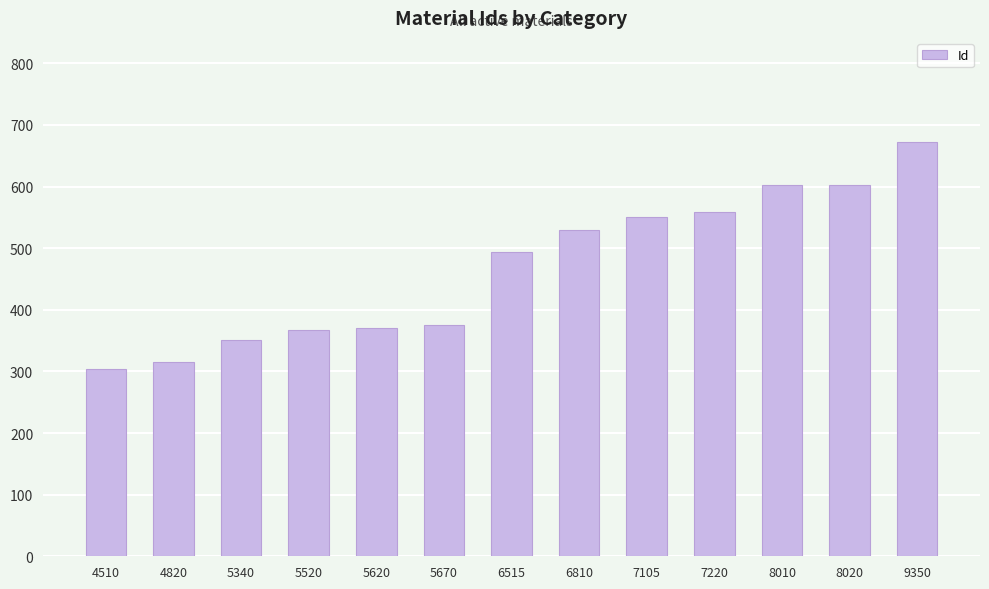

Count the number of data series in this chart.

1